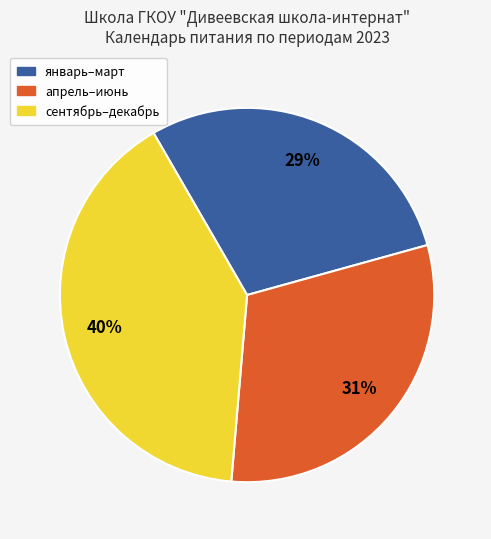

To the nearest percent, what is the difference between the largest and smallest slice percentages?

11%